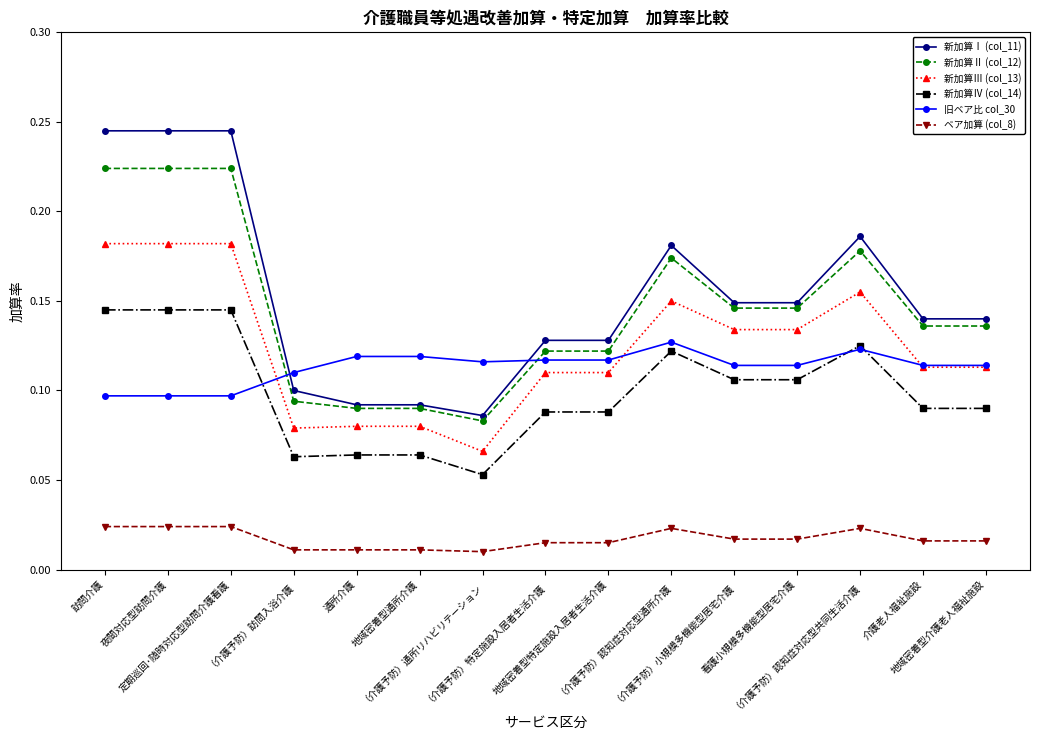

True or false: 新加算Ⅲ (col_13) and 新加算Ⅳ (col_14) intersect in this chart.

False